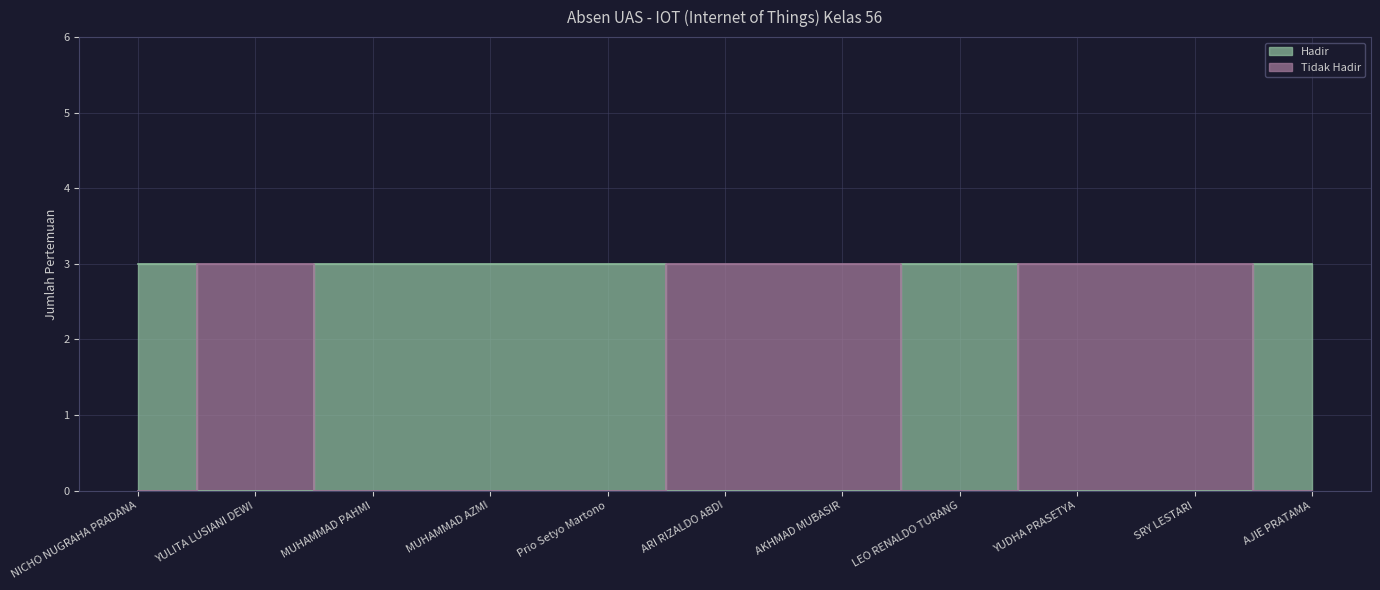

Which has a higher value, YUDHA PRASETYA or Prio Setyo Martono?

Prio Setyo Martono